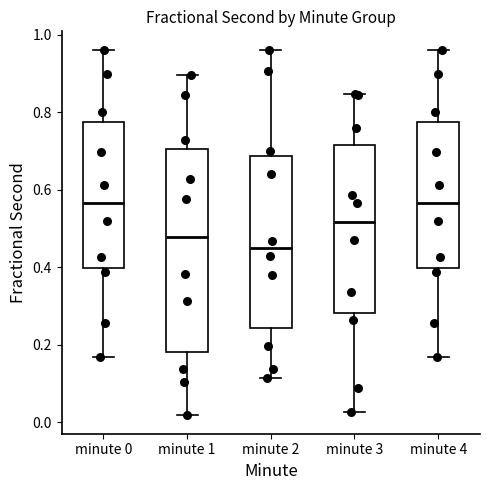

Reading left to right, transcribe this box plot: for each box, give where its median line is, the range the box spans, and where its two whiskers end, as read against the y-axis. The values are not printed on the chart, so give them approximately, as read against the axis.

minute 0: median 0.56, box 0.40 to 0.78, whiskers 0.16 to 0.96
minute 1: median 0.48, box 0.18 to 0.70, whiskers 0.02 to 0.90
minute 2: median 0.44, box 0.24 to 0.68, whiskers 0.12 to 0.96
minute 3: median 0.52, box 0.28 to 0.72, whiskers 0.02 to 0.84
minute 4: median 0.56, box 0.40 to 0.78, whiskers 0.16 to 0.96